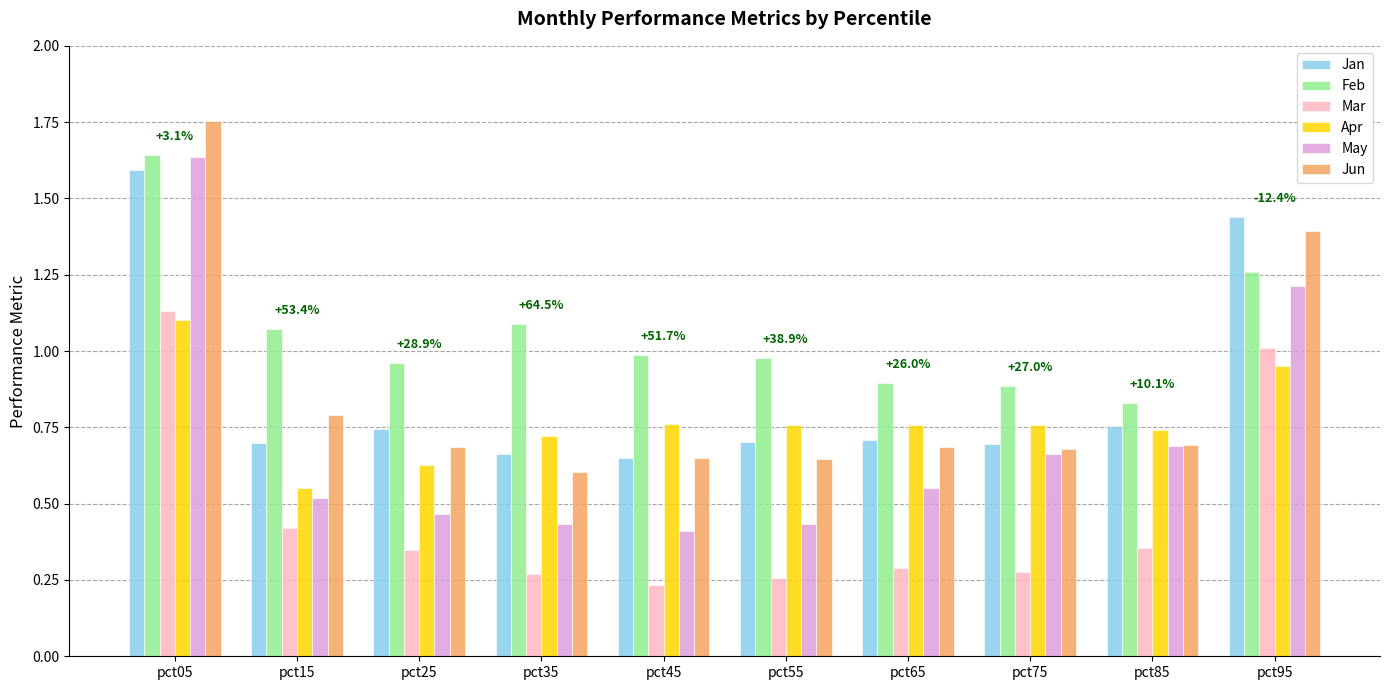

At which label does Feb reach its peak?

pct05